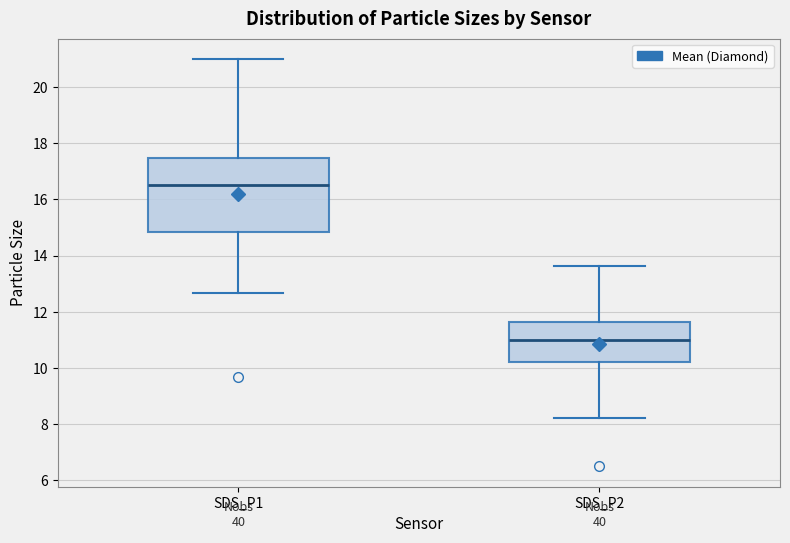

Comparing the boxes themselves (not the whiskers), which one is the tallest?

SDS_P1